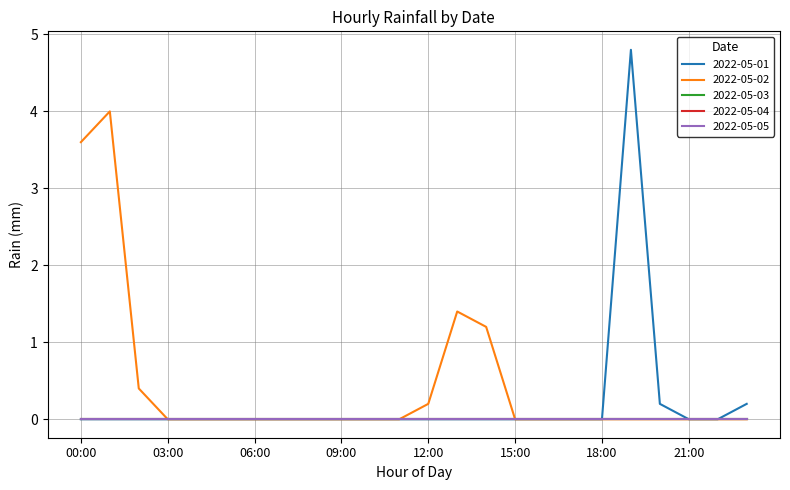

Reading right to left, transcribe all the data shown in this chart.

2022-05-01: 0.2	0.0	0.0	0.2	4.8	0.0	0.0	0.0	0.0	0.0	0.0	0.0	0.0	0.0	0.0	0.0	0.0	0.0	0.0	0.0	0.0	0.0	0.0	0.0
2022-05-02: 0.0	0.0	0.0	0.0	0.0	0.0	0.0	0.0	0.0	1.2	1.4	0.2	0.0	0.0	0.0	0.0	0.0	0.0	0.0	0.0	0.0	0.4	4.0	3.6
2022-05-03: 0.0	0.0	0.0	0.0	0.0	0.0	0.0	0.0	0.0	0.0	0.0	0.0	0.0	0.0	0.0	0.0	0.0	0.0	0.0	0.0	0.0	0.0	0.0	0.0
2022-05-04: 0.0	0.0	0.0	0.0	0.0	0.0	0.0	0.0	0.0	0.0	0.0	0.0	0.0	0.0	0.0	0.0	0.0	0.0	0.0	0.0	0.0	0.0	0.0	0.0
2022-05-05: 0.0	0.0	0.0	0.0	0.0	0.0	0.0	0.0	0.0	0.0	0.0	0.0	0.0	0.0	0.0	0.0	0.0	0.0	0.0	0.0	0.0	0.0	0.0	0.0